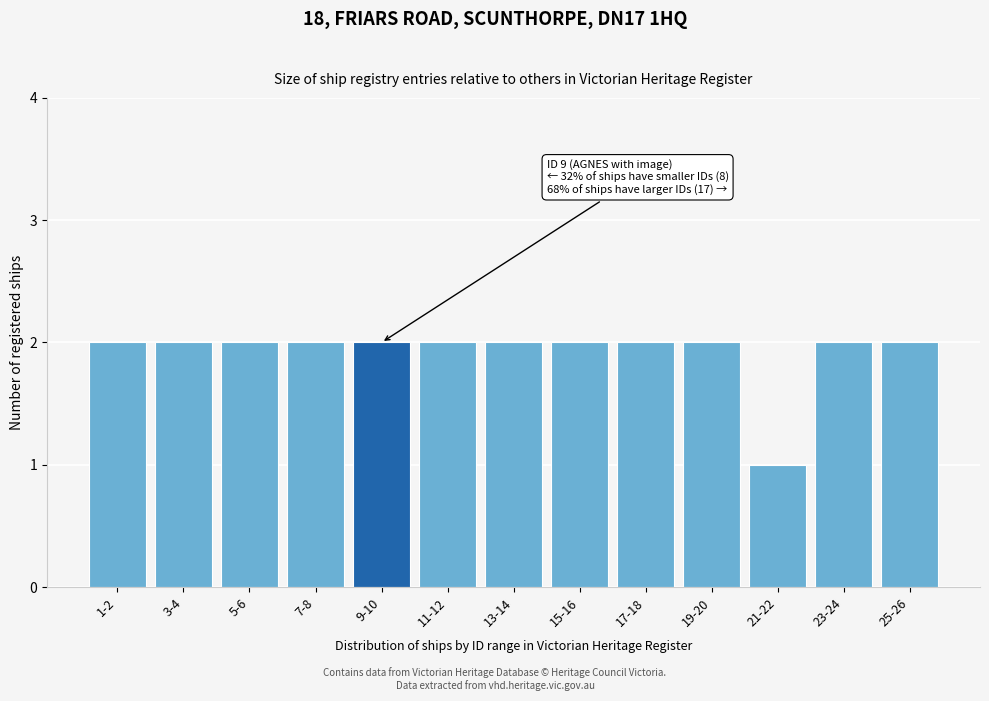

Reading right to left, transcribe all the data shown in this chart.

2	2	1	2	2	2	2	2	2	2	2	2	2